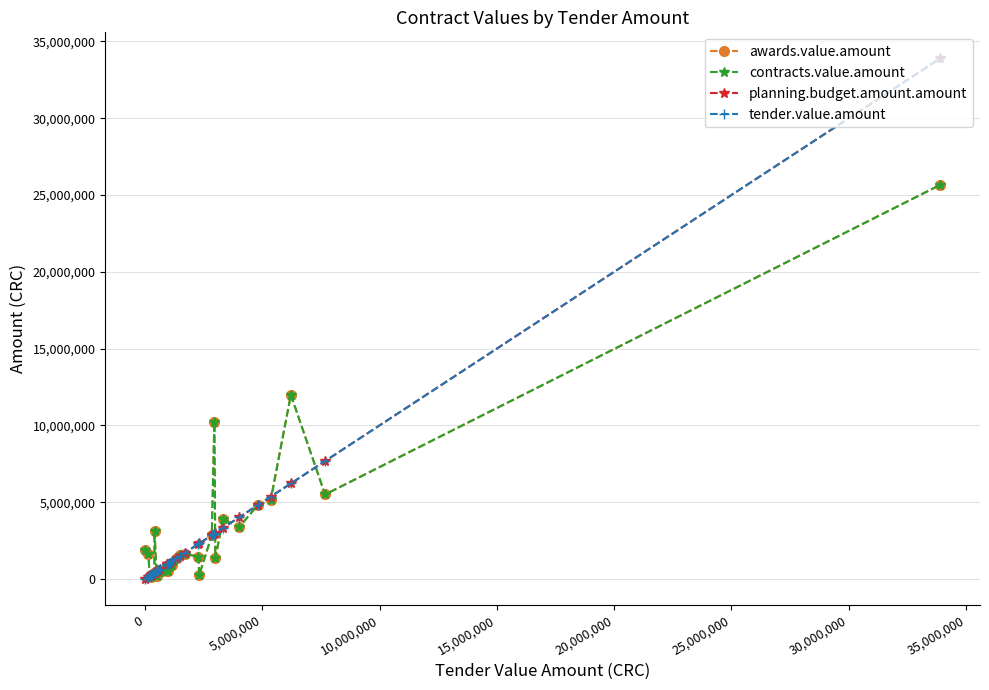

What is the minimum value shown in the chart?

4250.0